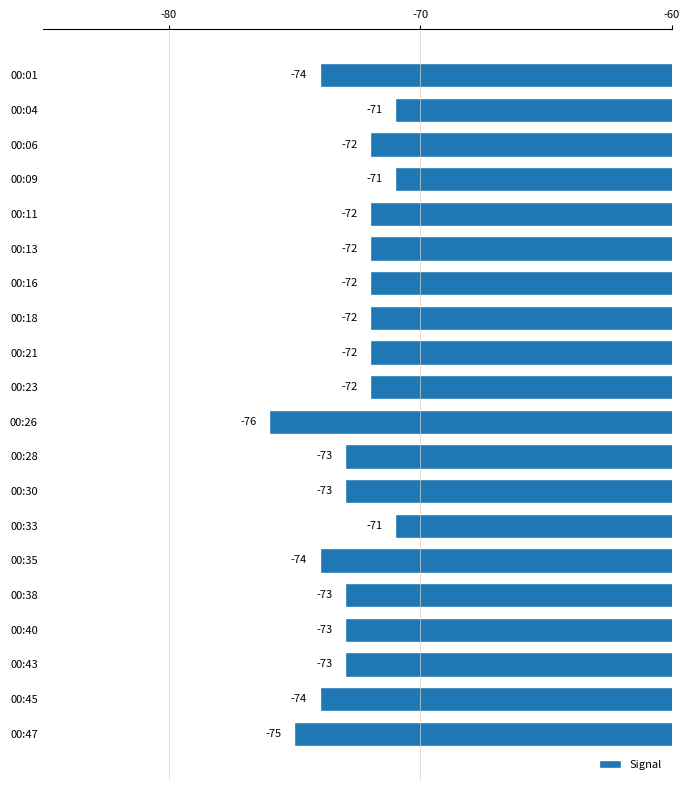

What is the greatest value displayed?

-71